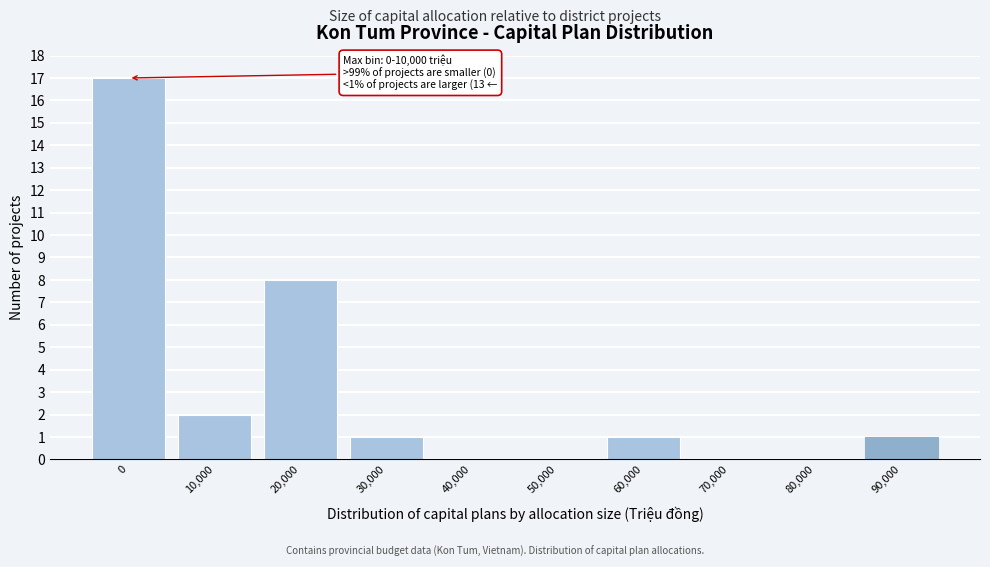

Reading left to right, what are all the values shown in this chart?

0=17	10,000=2	20,000=8	30,000=1	40,000=0	50,000=0	60,000=1	70,000=0	80,000=0	90,000=1